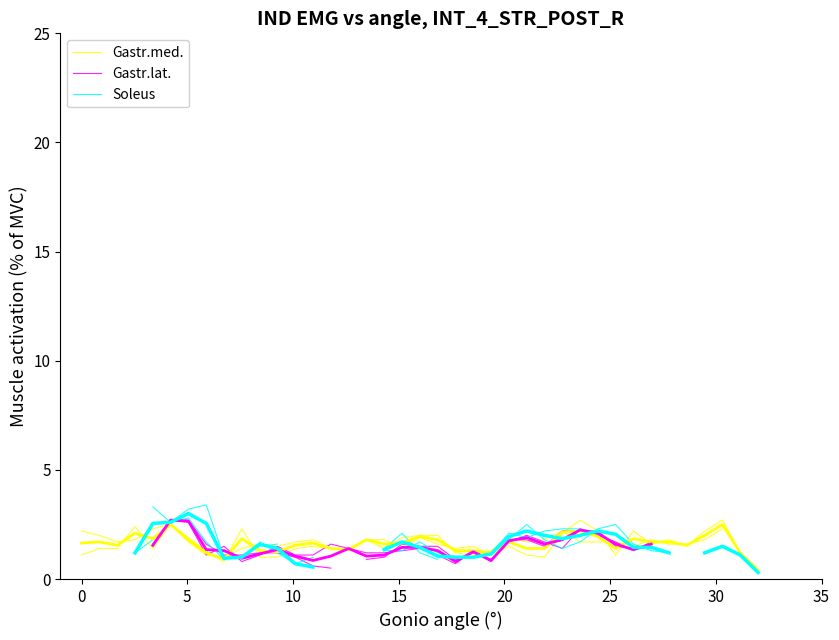

What is the maximum value shown in the chart?

3.0